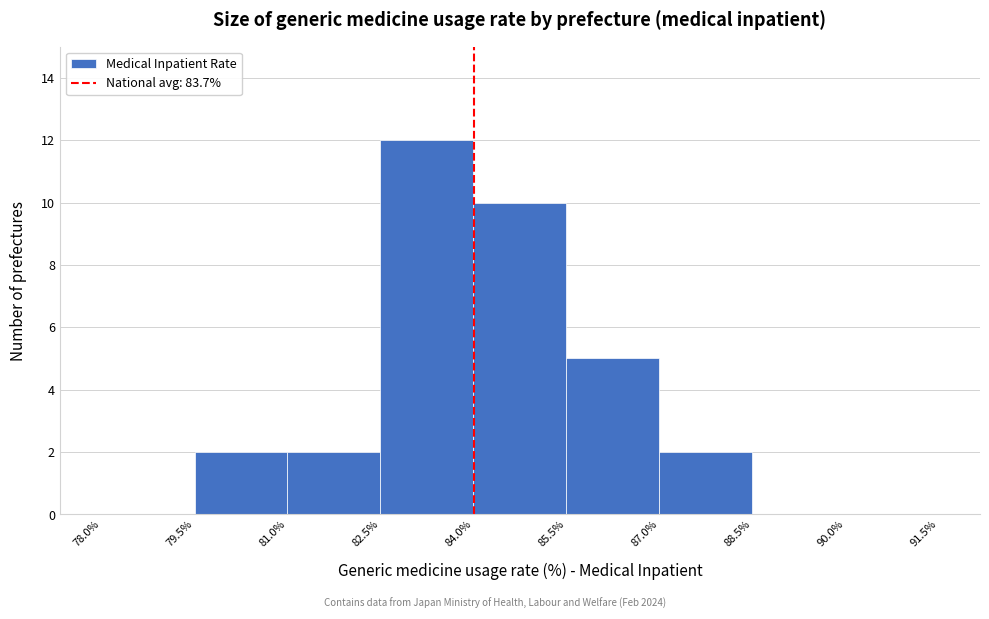

What is the height of the bar covering 85.5% to 87.0% on the x-axis? The values are not printed on the chart, so give them approximately, as read against the axis.

5